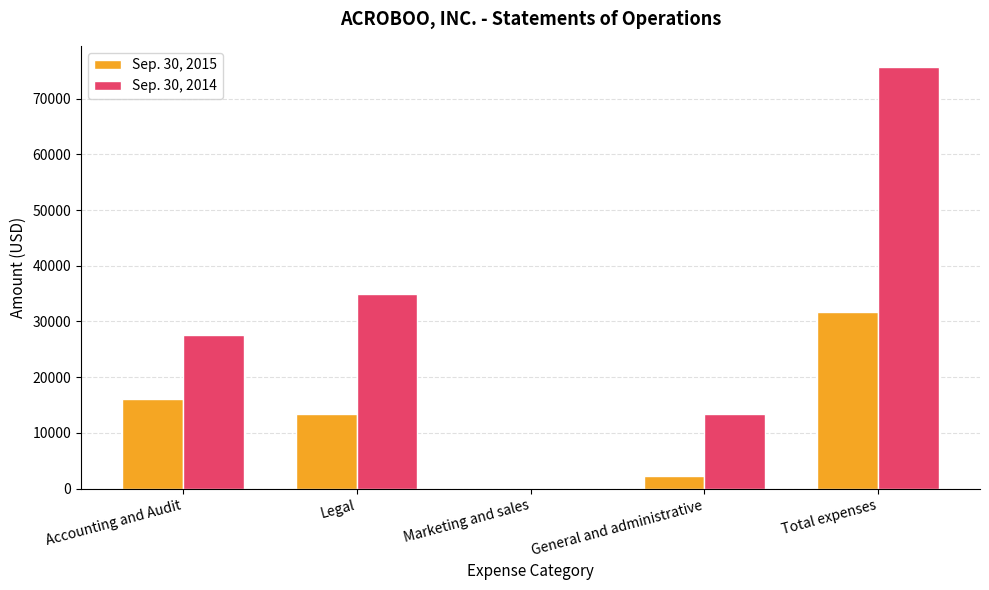

Which category has the highest value in the Sep. 30, 2014 series?

Total expenses